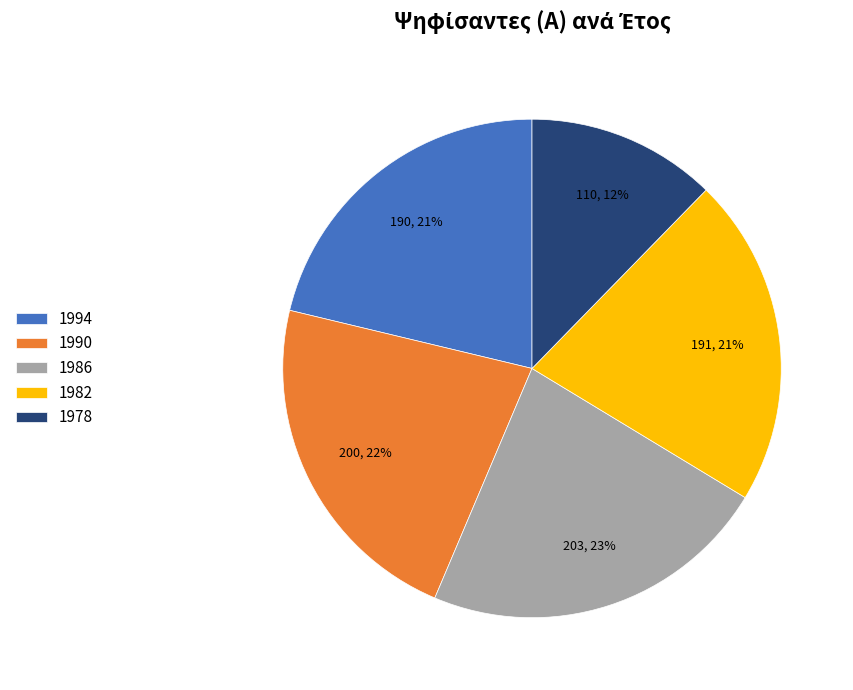

How many slices are in this pie chart?

5